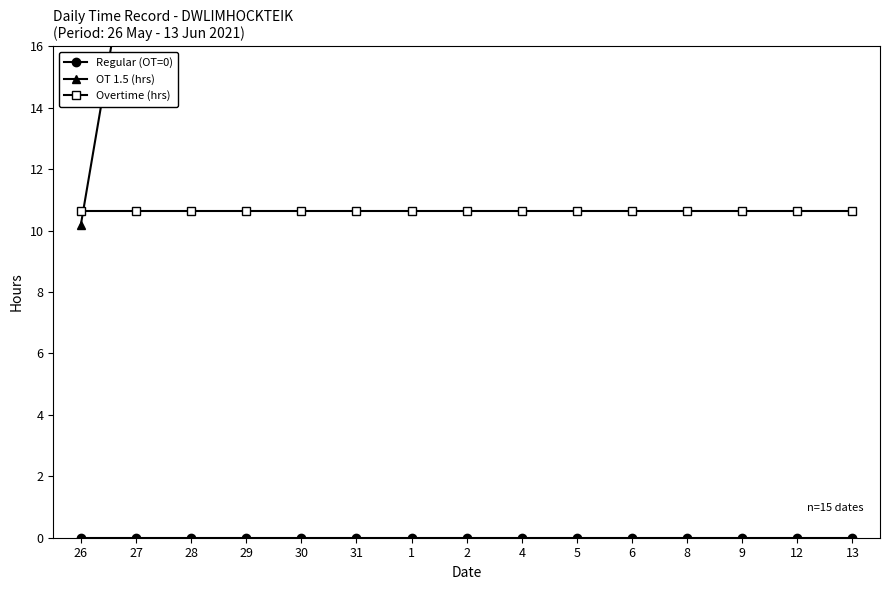

Count the number of data series in this chart.

3